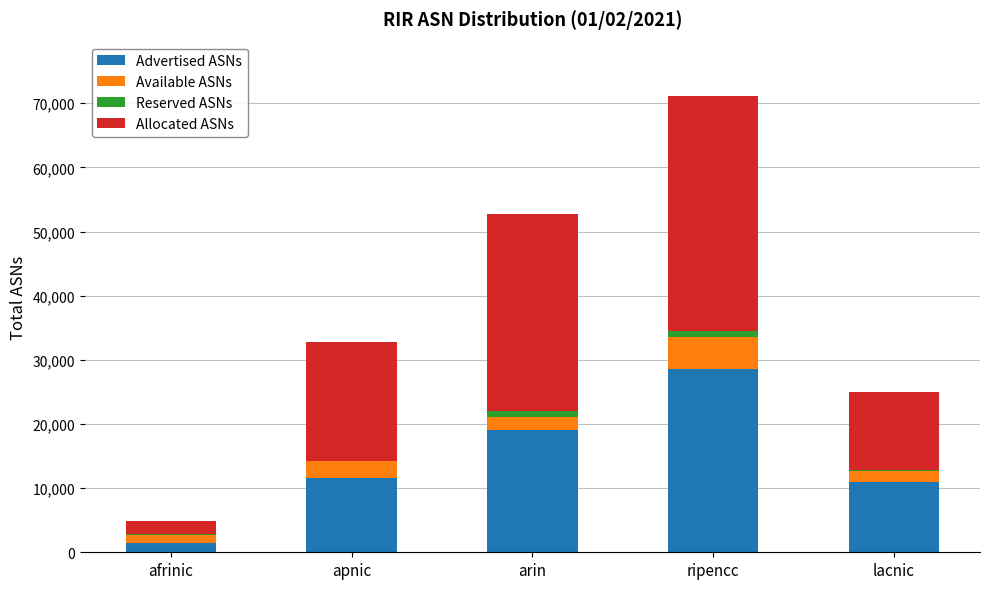

At which label does Advertised ASNs reach its peak?

ripencc